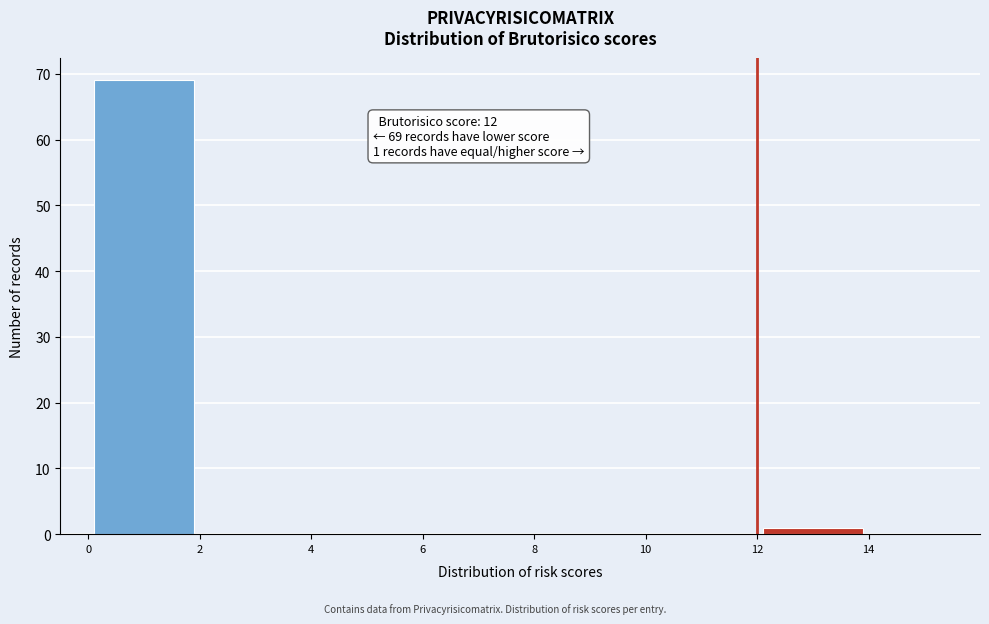

Over which range of the x-axis is the bar tallest?

0 to 2